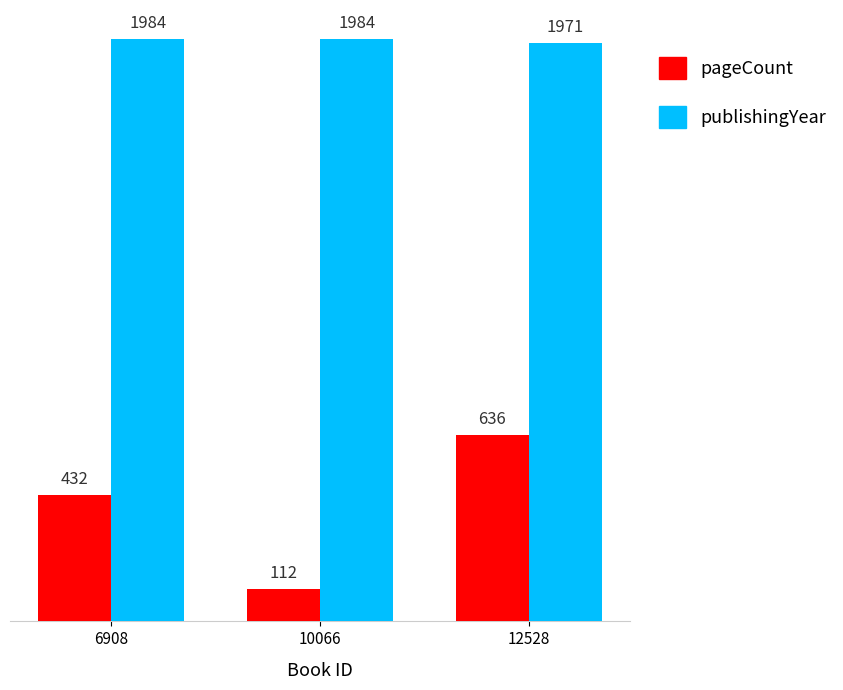

How many groups of bars are there?

3